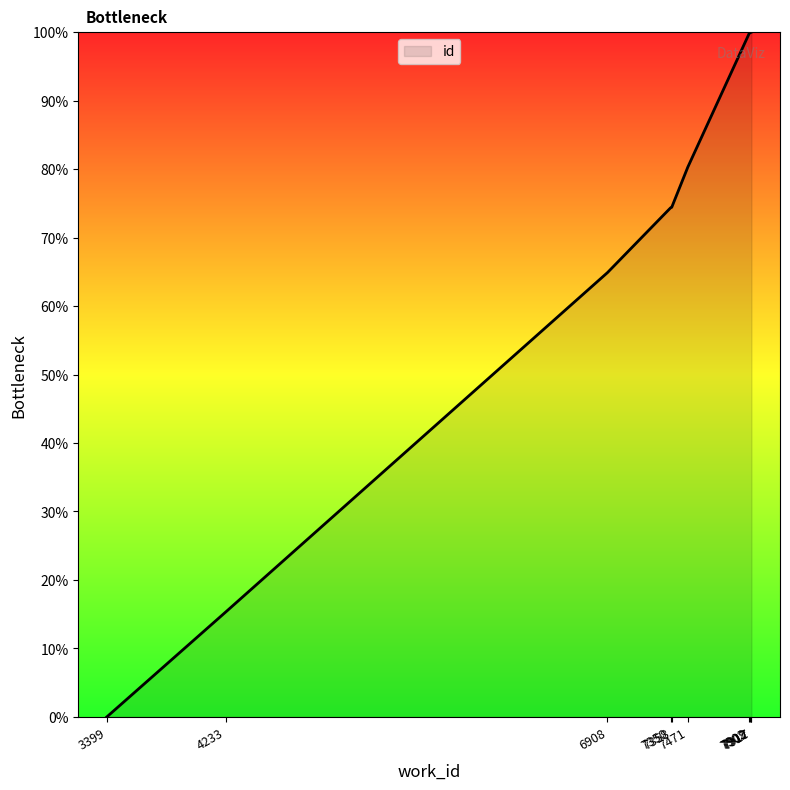

What is the change in value from 6908 to 7350?

+9.5